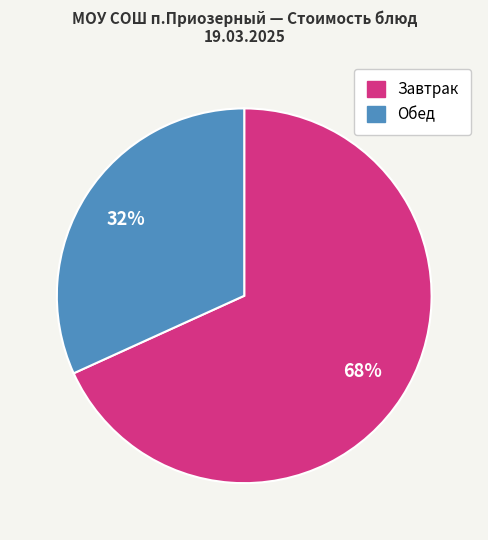

To the nearest percent, what is the difference between the largest and smallest slice percentages?

36%